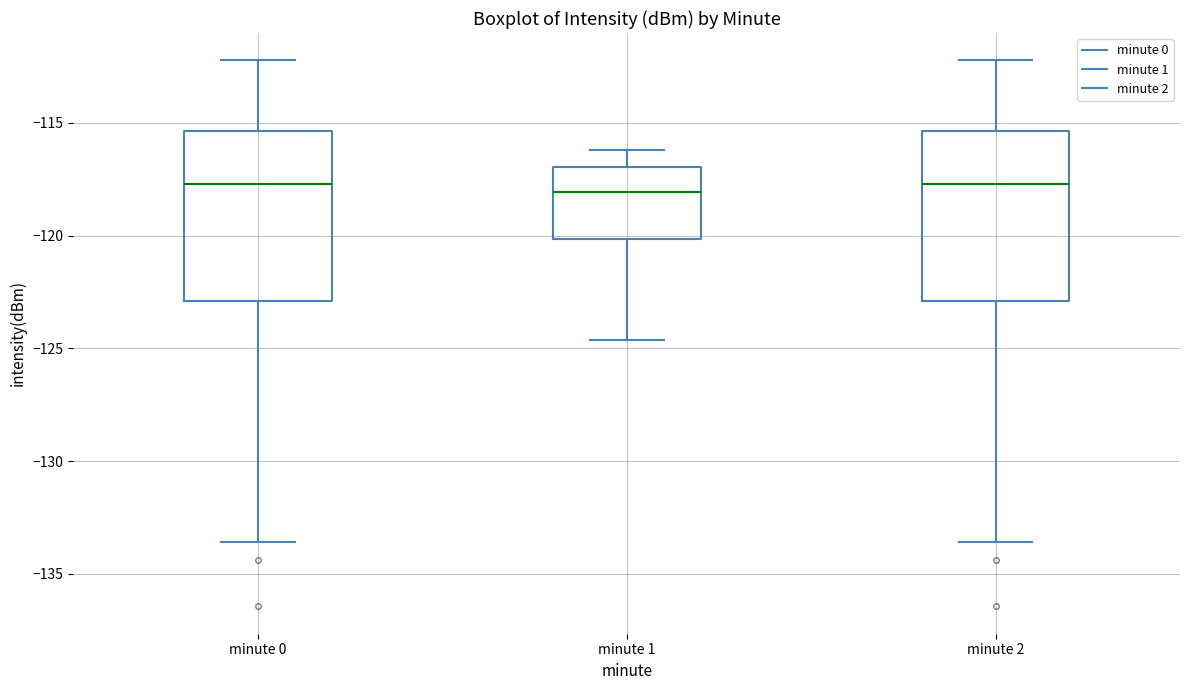

Where is the upper edge of the box for minute 1 on the y-axis? The values are not printed on the chart, so give them approximately, as read against the axis.

-117.0